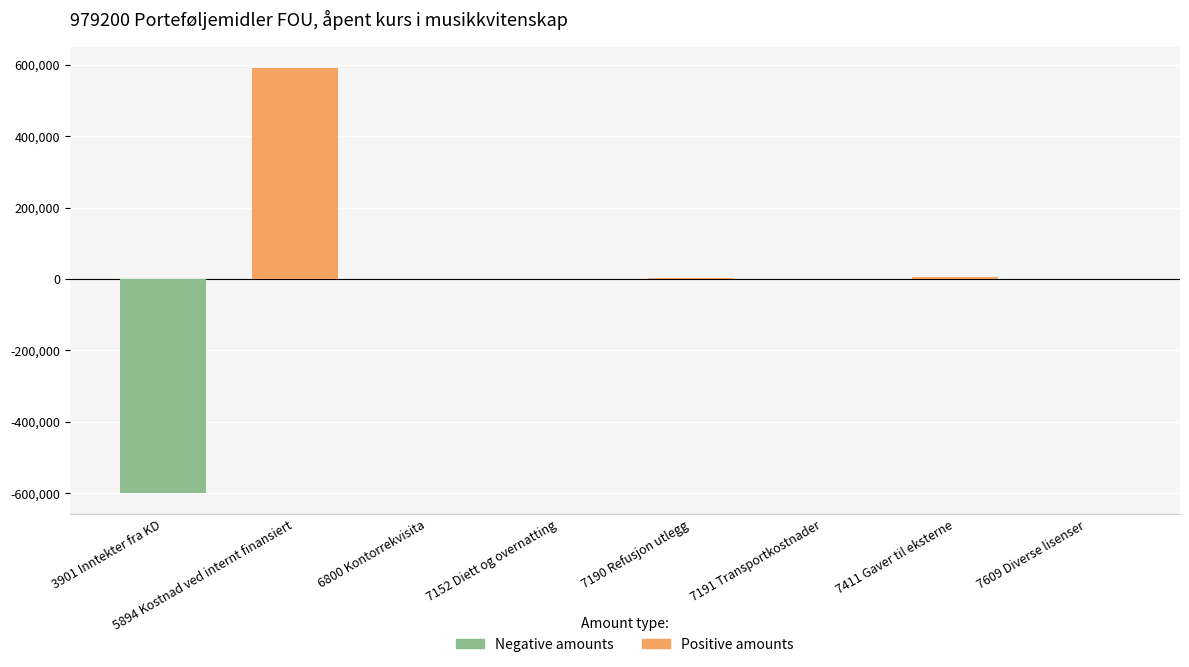

What is the sum of the Positive (income/expense) values at 7609 Diverse lisenser and 5894 Kostnad ved internt finansiert?

591519.0